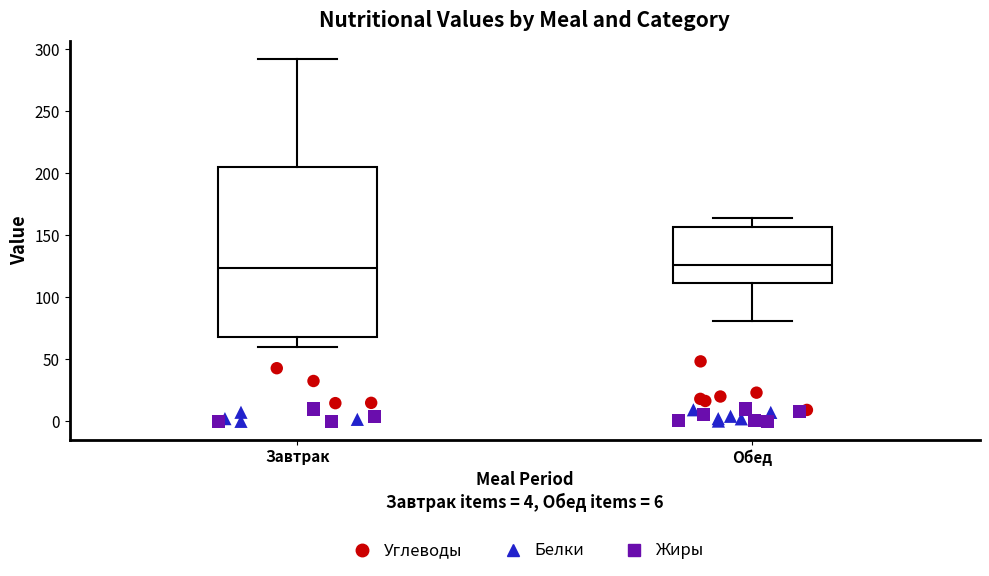

Where is the upper edge of the box for Обед on the y-axis? The values are not printed on the chart, so give them approximately, as read against the axis.

155